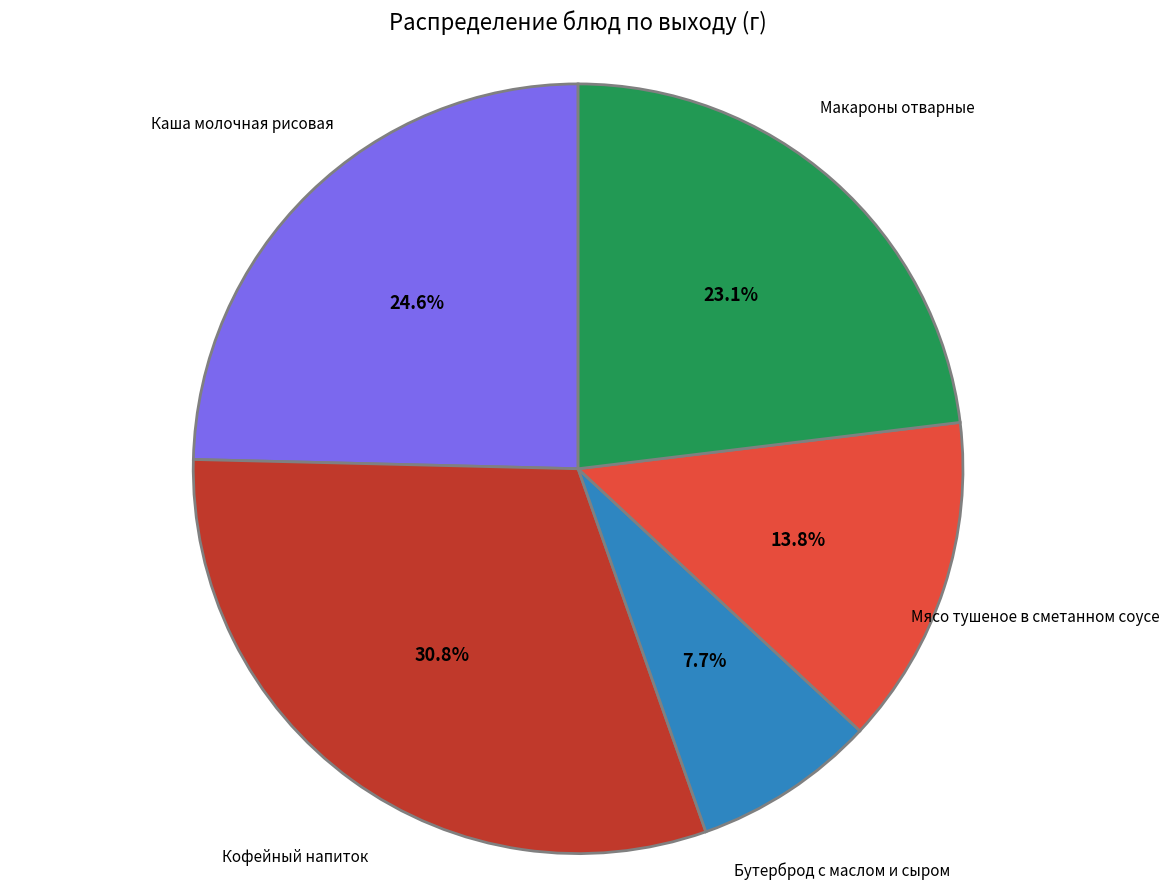

What is the ratio of the value at Макароны отварные to the value at Кофейный напиток?

0.8